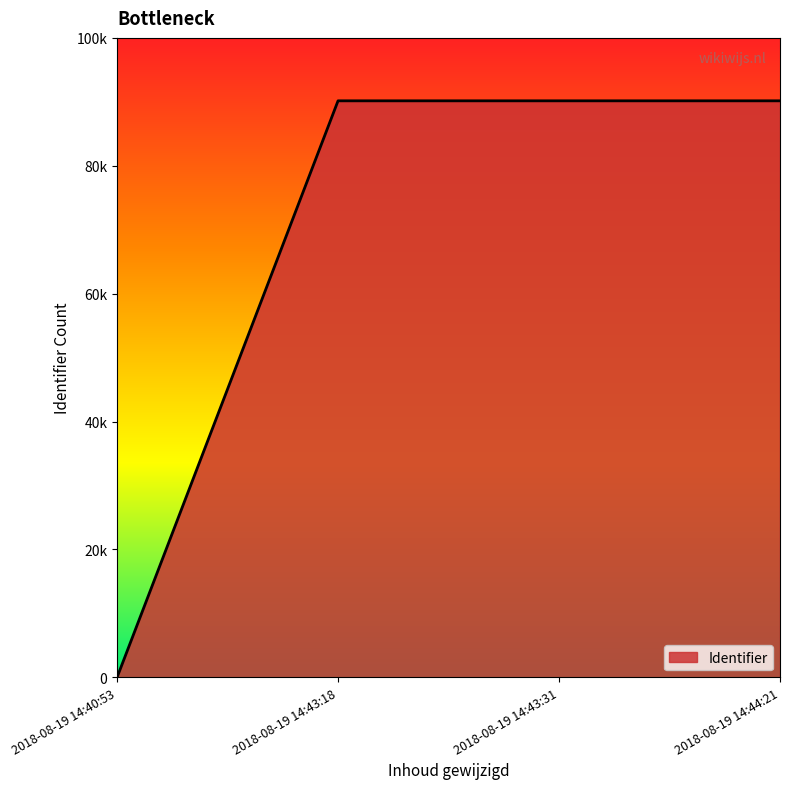

Does the chart have visible grid lines?

No